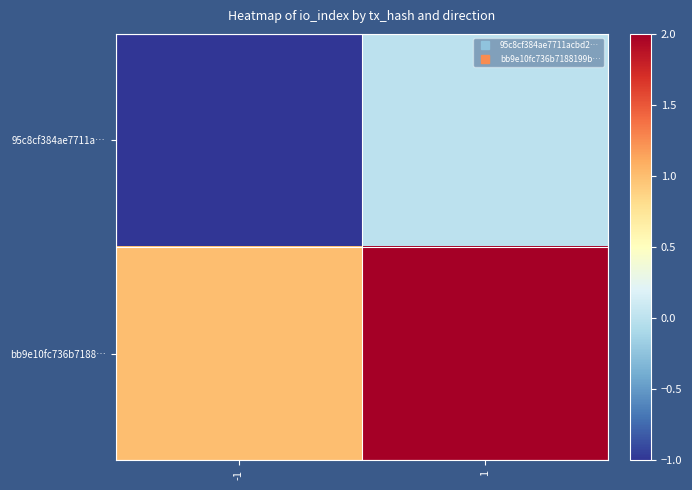

Which series has the largest total across all categories?

bb9e10fc736b7188…